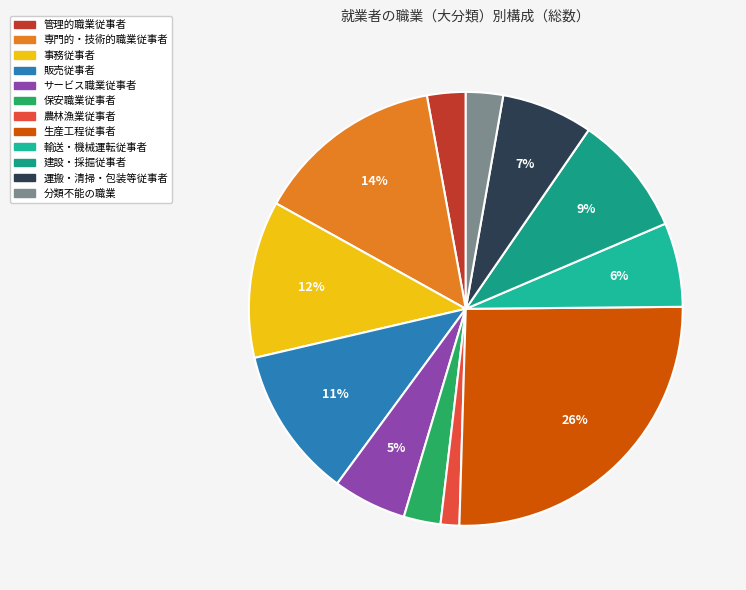

What percentage is NOT represented by 生産工程従事者?

74.4%